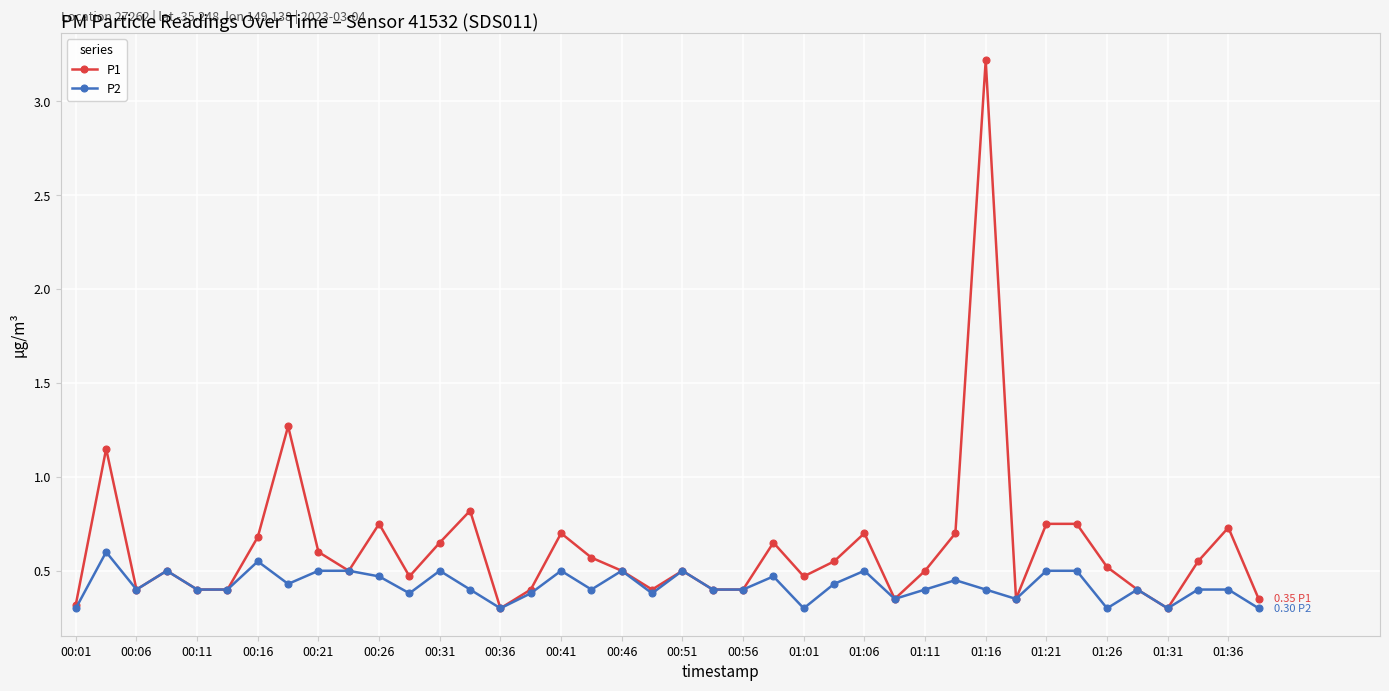

What is the value of the P2 point at the 36th from the left?

0.4